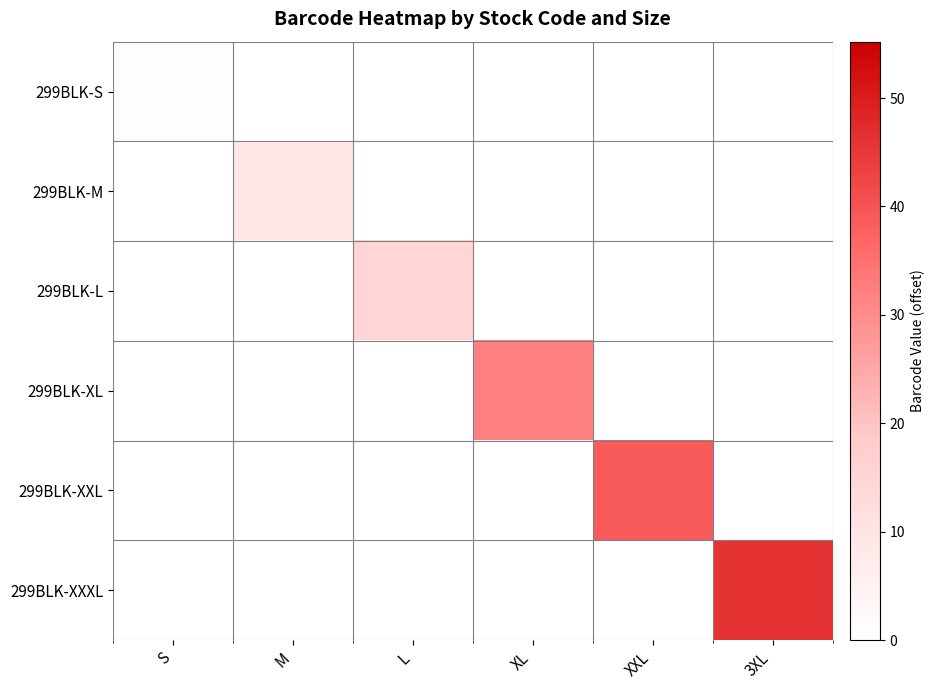

What is the greatest value displayed?

46